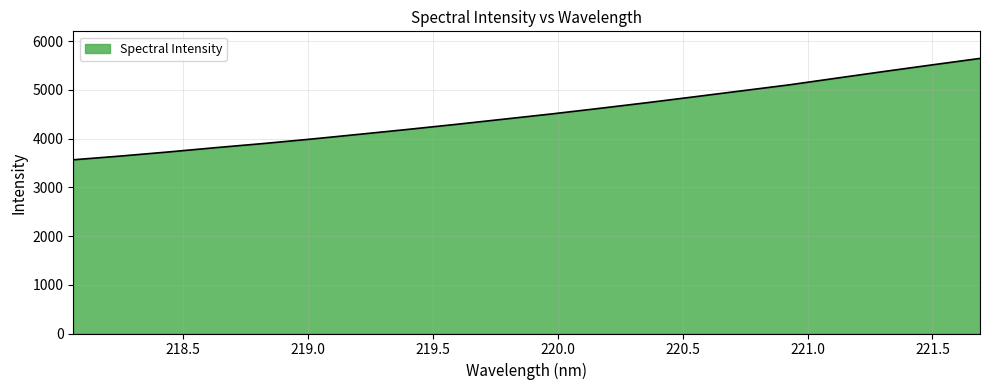

What is the greatest value displayed?

5644.3